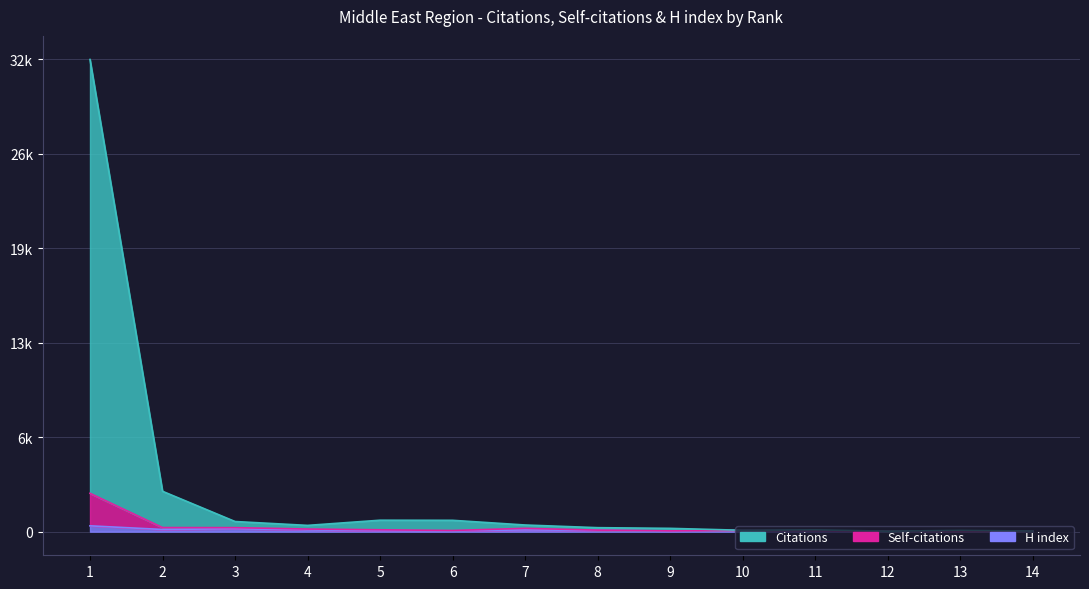

Rank the categories by Self-citations value from highest to lowest.

1, 2, 3, 7, 4, 5, 8, 6, 10, 11, 9, 14, 12, 13